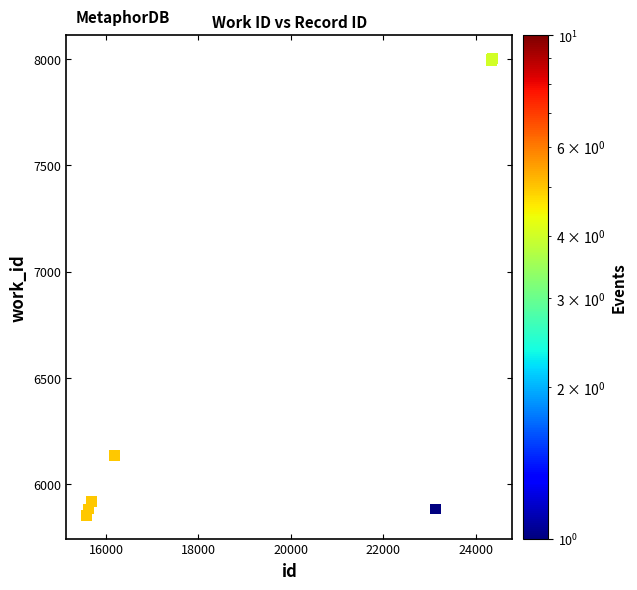

What Y value in the scatter plot is closest to 6927?

6136